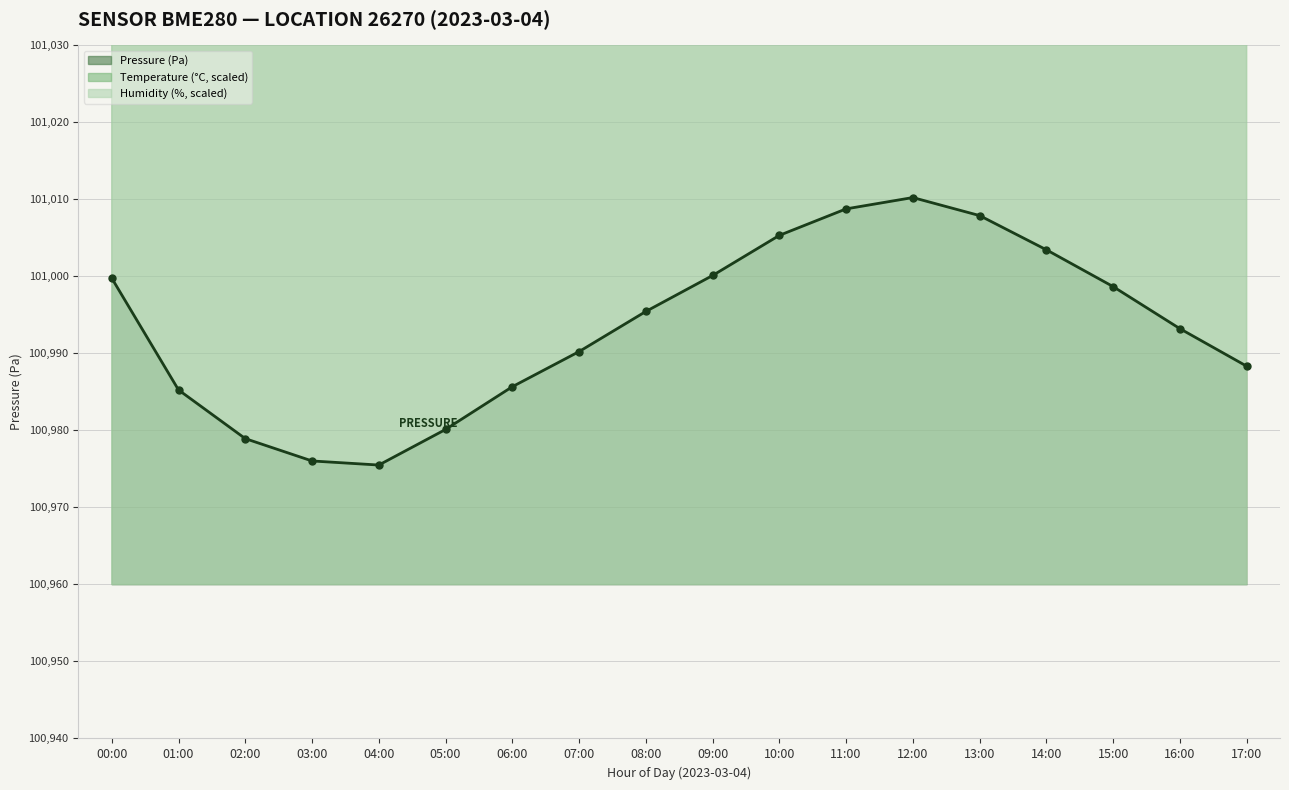

What is the sum of the humidity values at 03:00 and 09:00?

203679.5